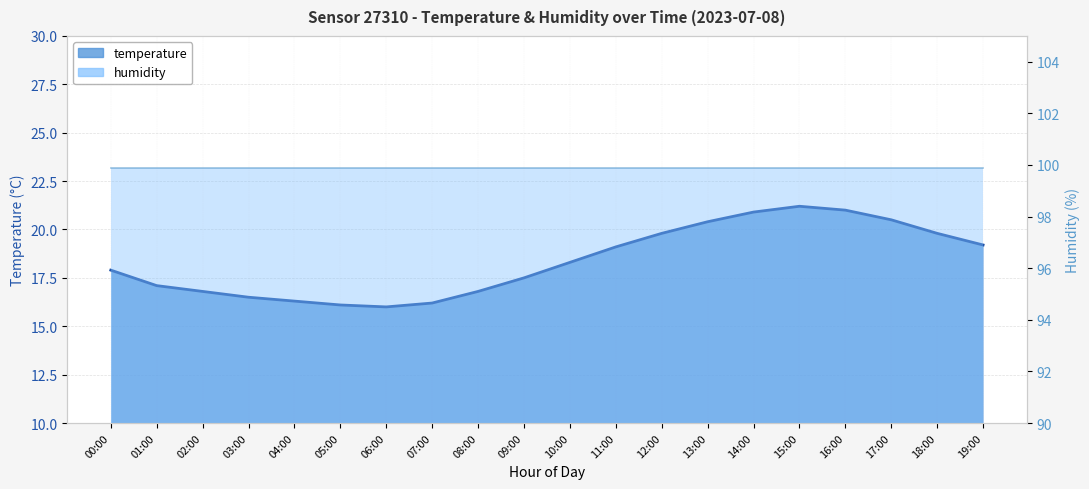

The chart shows a value of 20.5 at 17:00. True or false?

True